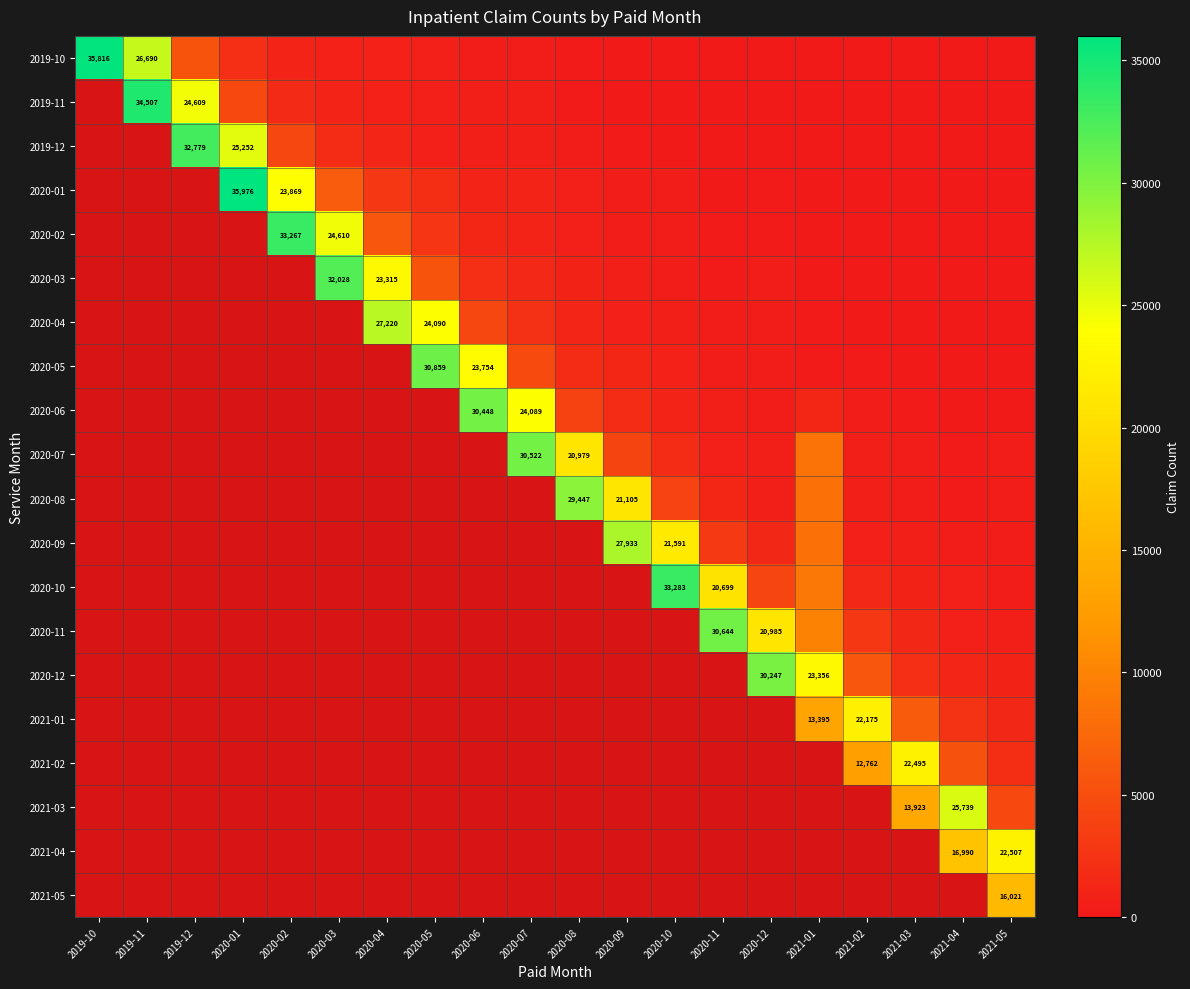

The value of 2020-01 at 2020-01 is 35976. True or false?

True